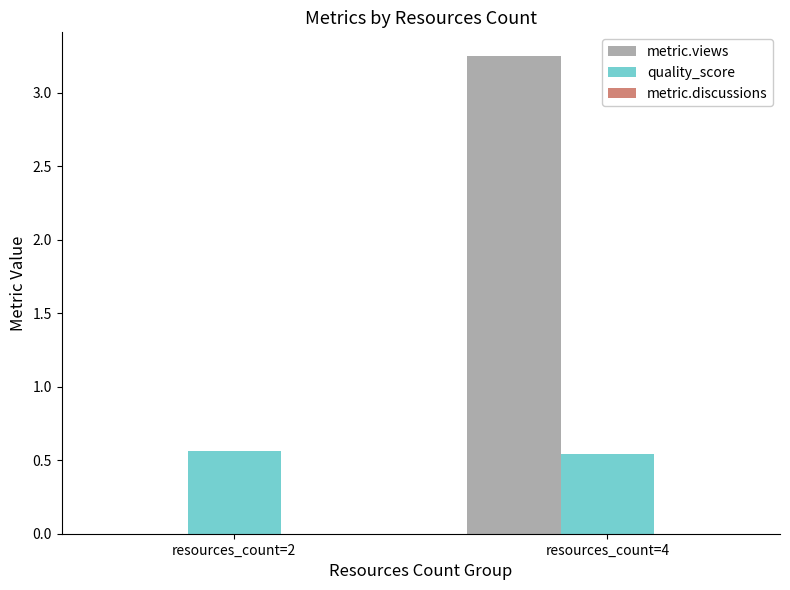

How many groups of bars are there?

2